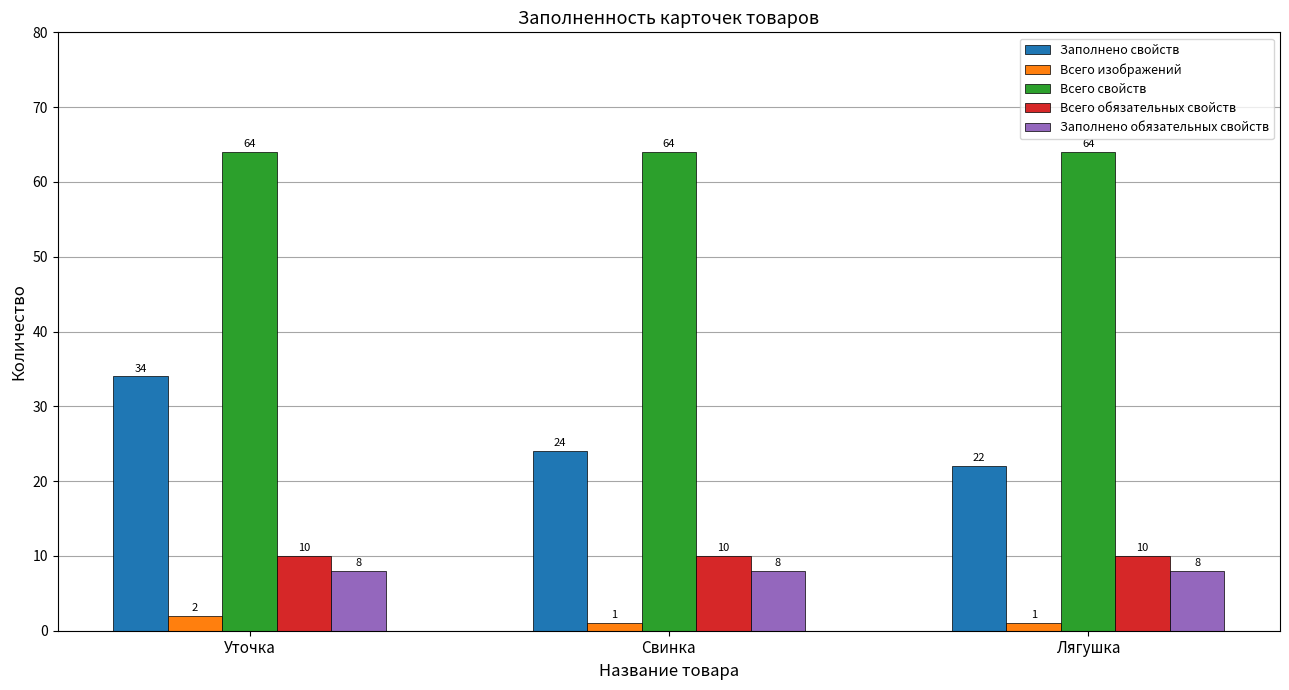

At which category is the sum across all series the highest?

Уточка